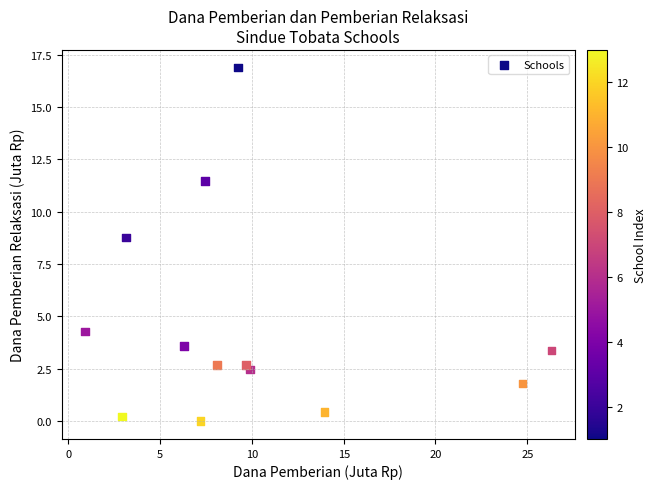

What Y value in the scatter plot is closest to 8?

8.8